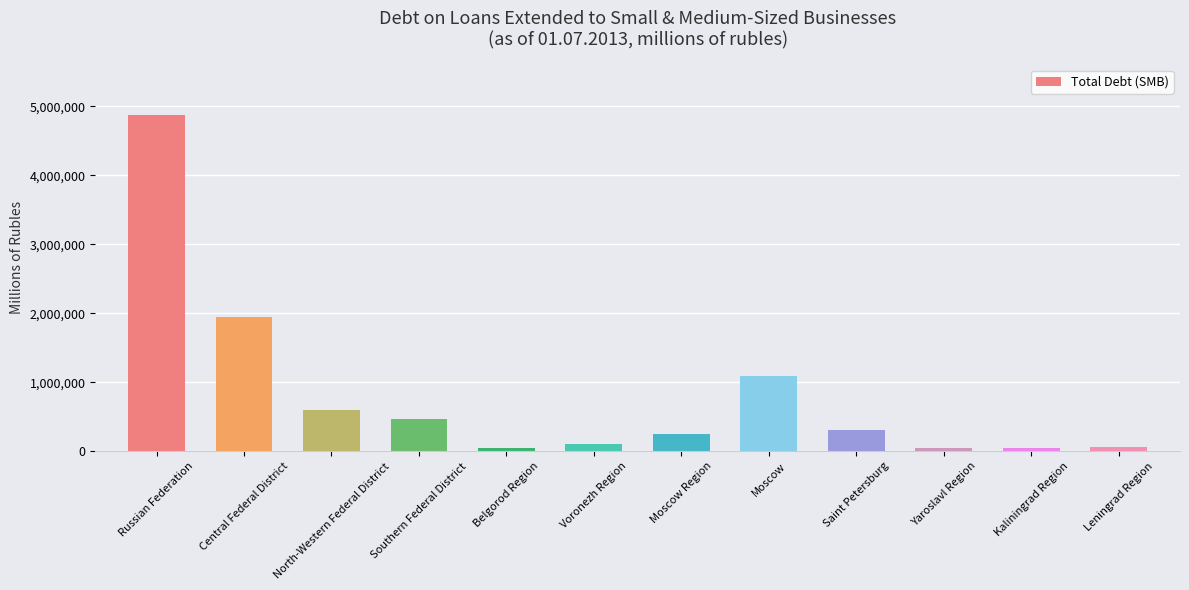

What is the smallest value displayed?

42735